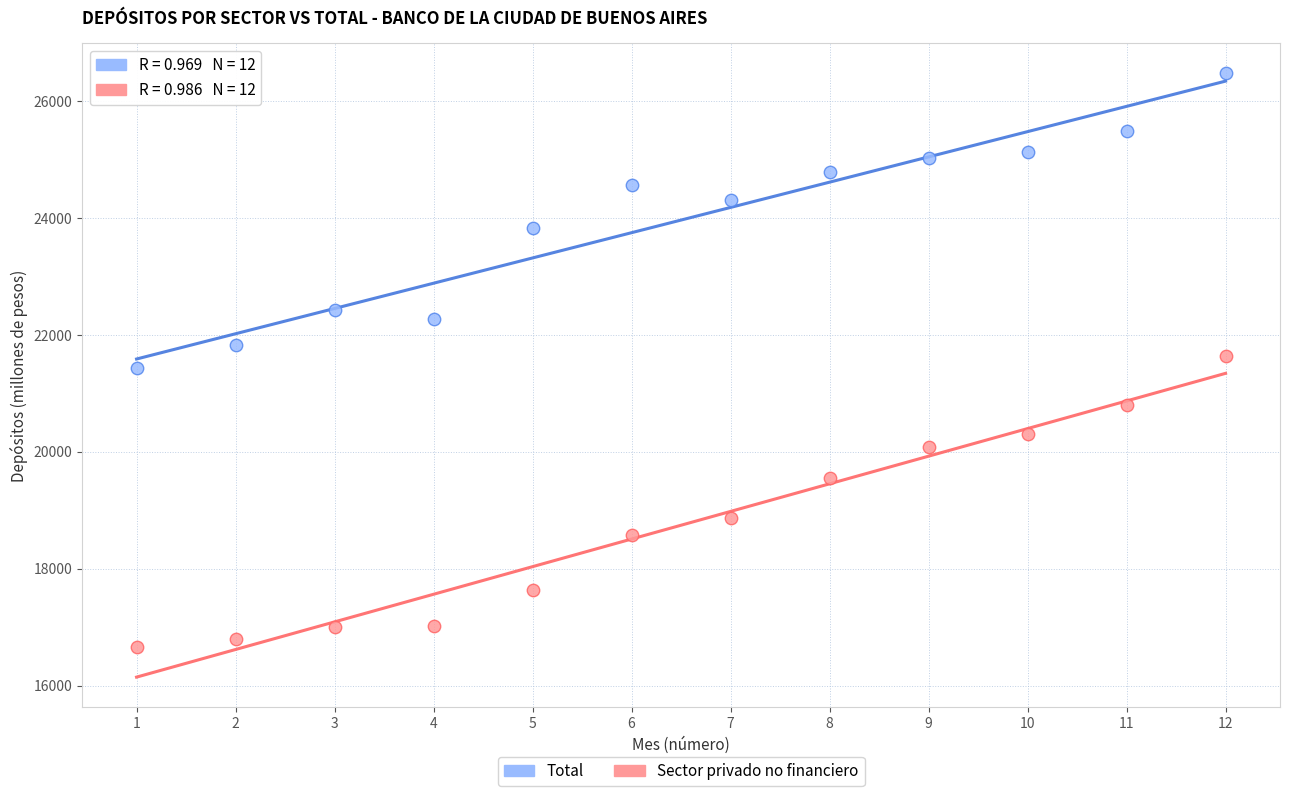

Which series has the widest spread of Y values?

Total